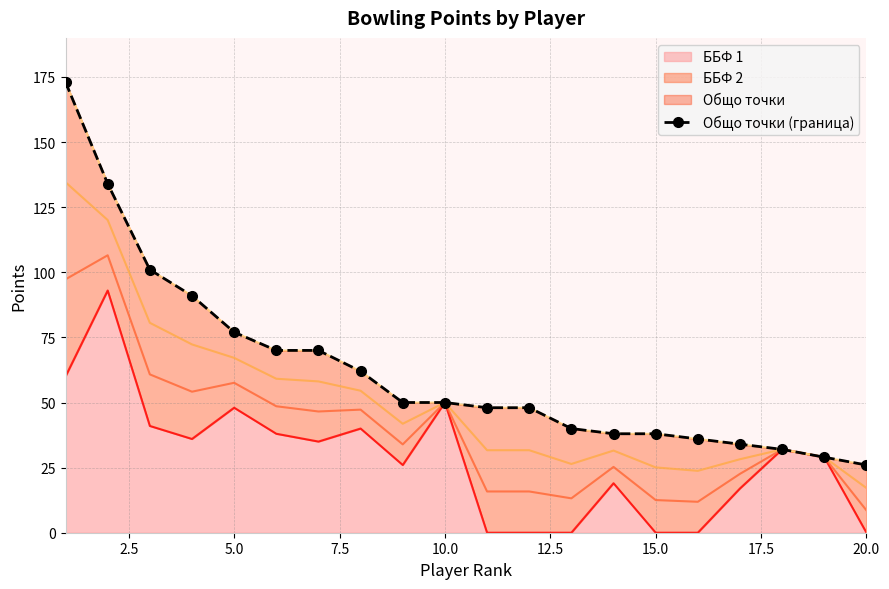

Reading left to right, transcribe all the data shown in this chart.

173	134	101	91	77	70	70	62	50	50	48	48	40	38	38	36	34	32	29	26